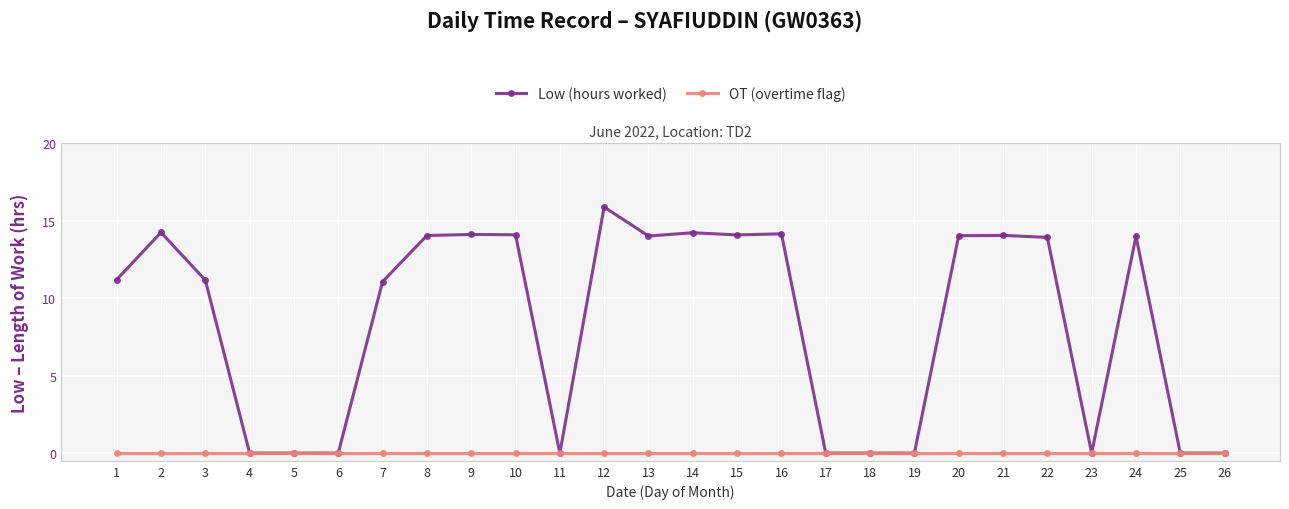

What is the difference between the Low (hours worked) values at 5 and 7?

11.1